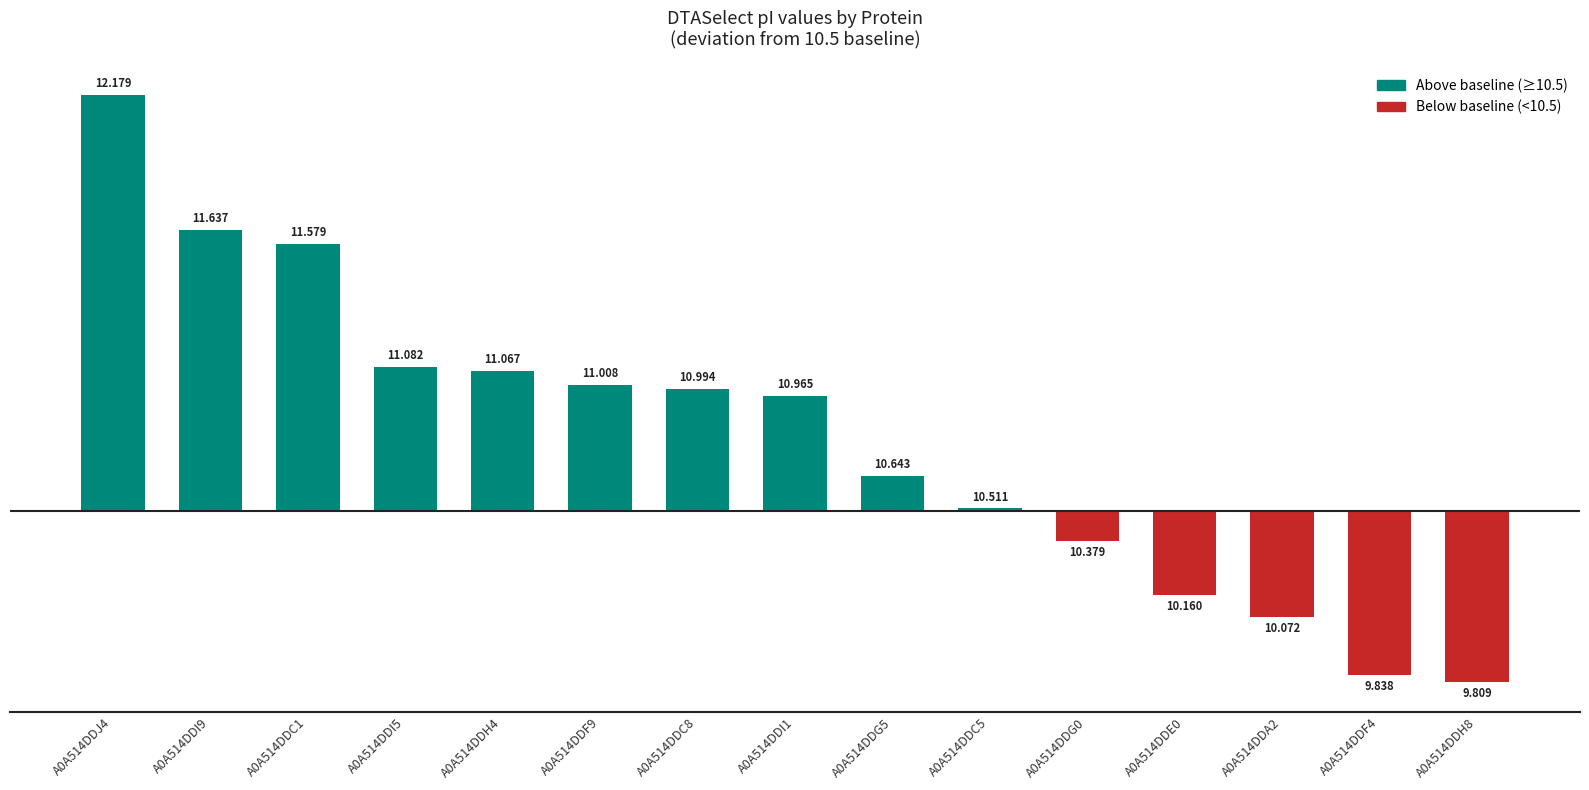

What is the label of the 11th bar from the right?

A0A514DDH4